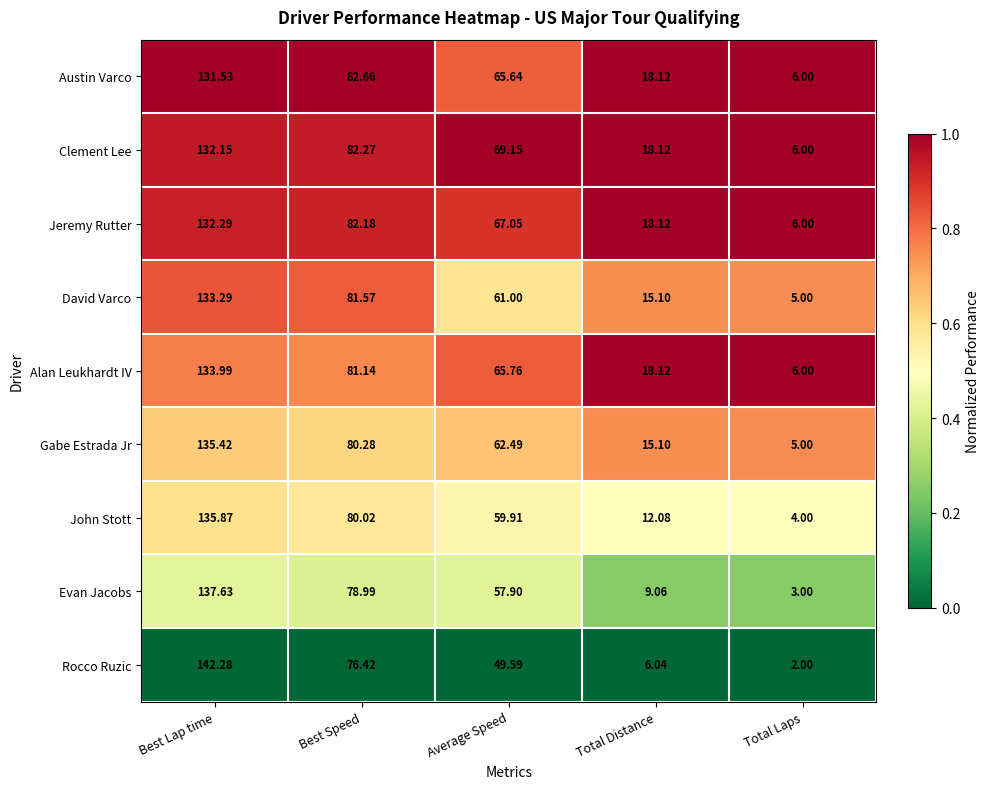

Which series has the largest range (max minus min)?

Rocco Ruzic